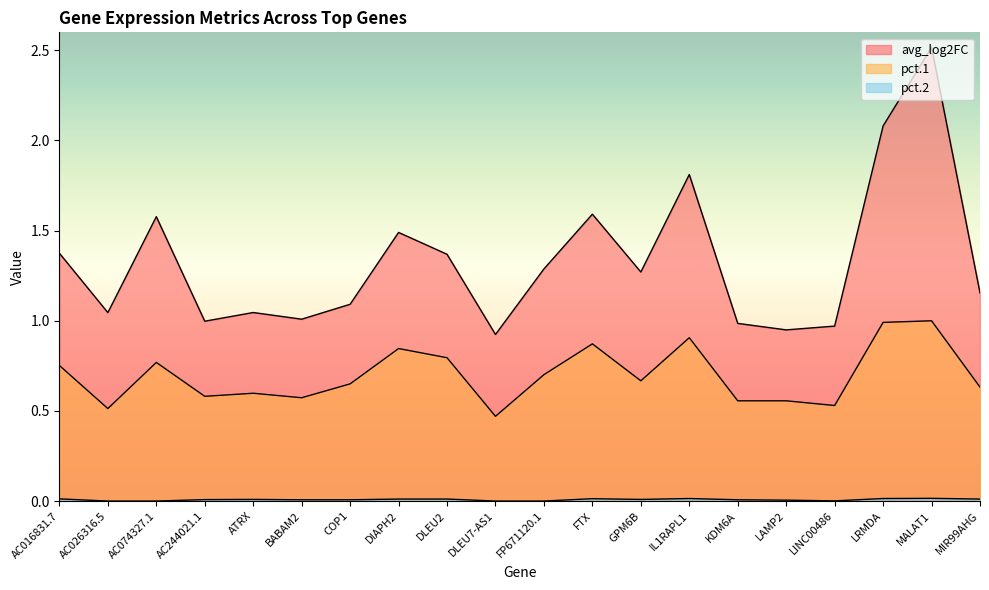

At which category does avg_log2FC reach its first local valley?

AC026316.5